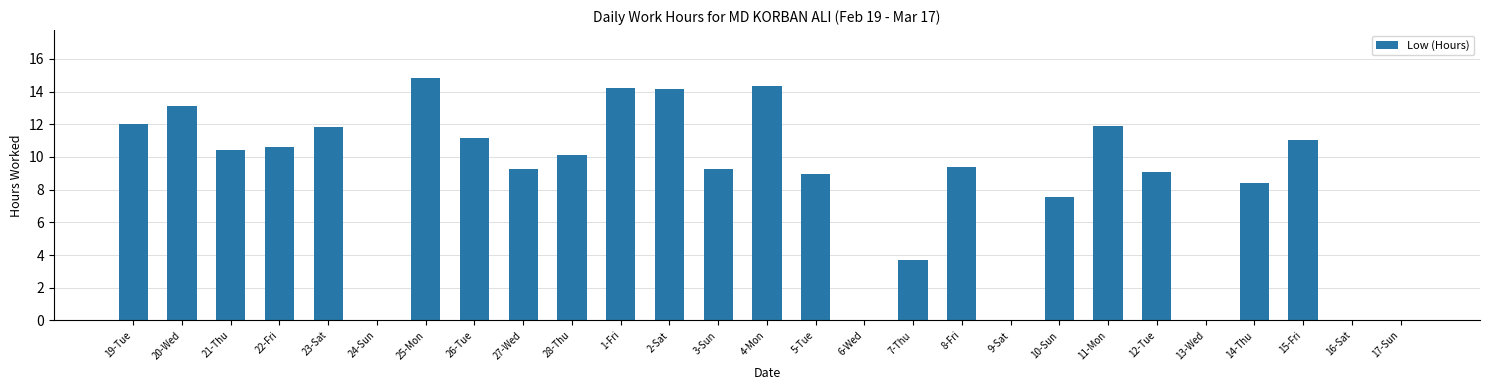

Where does the data first go above 9?

19-Tue